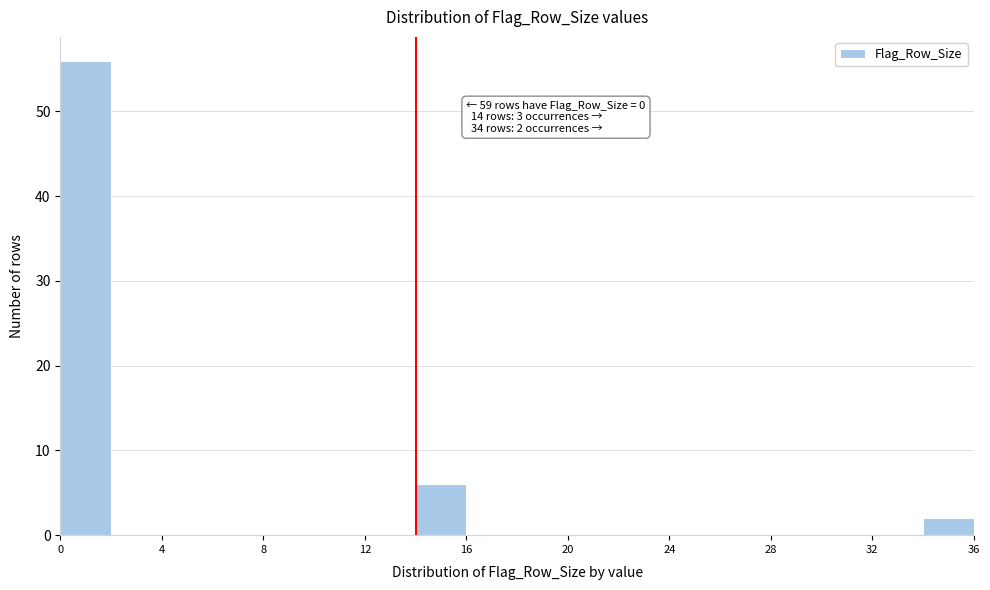

Over which range of the x-axis is the bar tallest?

0 to 2